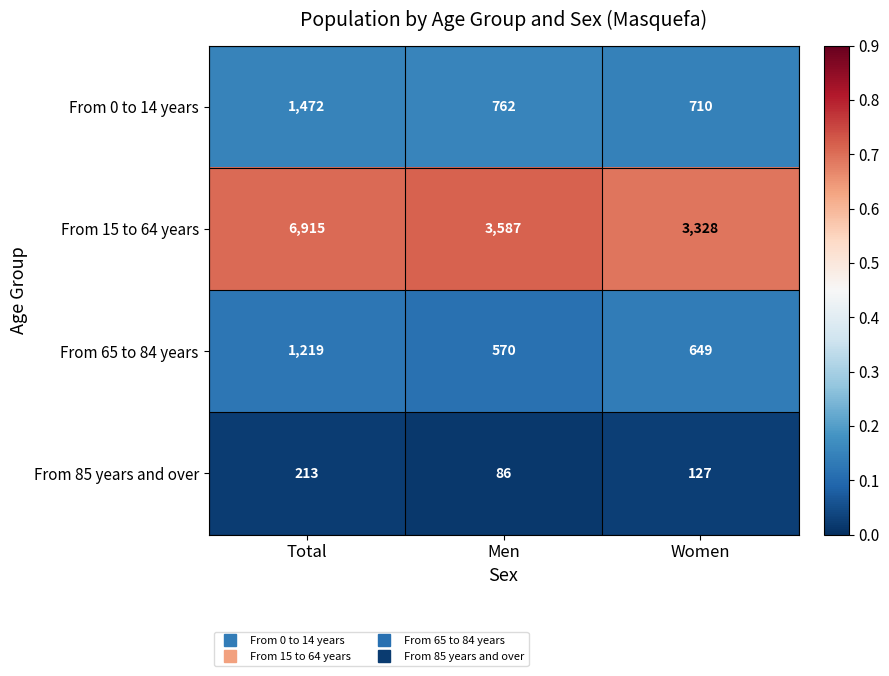

Reading left to right, what are all the values shown in this chart?

From 0 to 14 years: Total=1472	Men=762	Women=710
From 15 to 64 years: Total=6915	Men=3587	Women=3328
From 65 to 84 years: Total=1219	Men=570	Women=649
From 85 years and over: Total=213	Men=86	Women=127